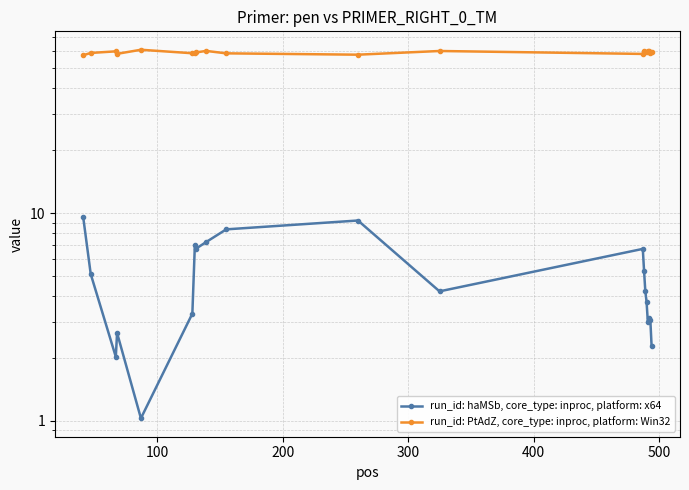

True or false: run_id: haMSb, core_type: inproc, platform: x64 and run_id: PtAdZ, core_type: inproc, platform: Win32 intersect in this chart.

False